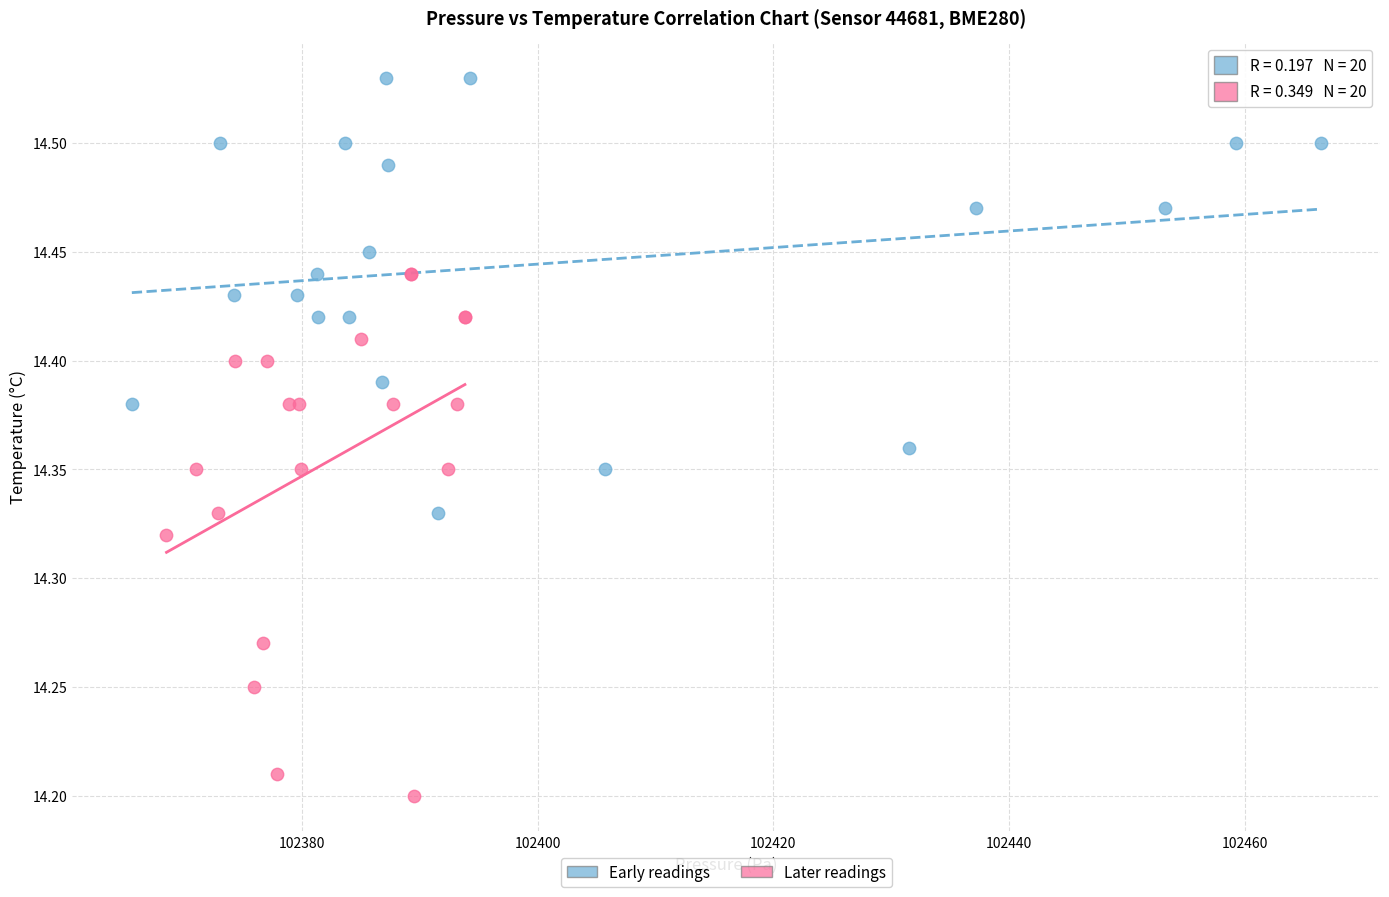

Which series contains the lowest Y value?

Later readings